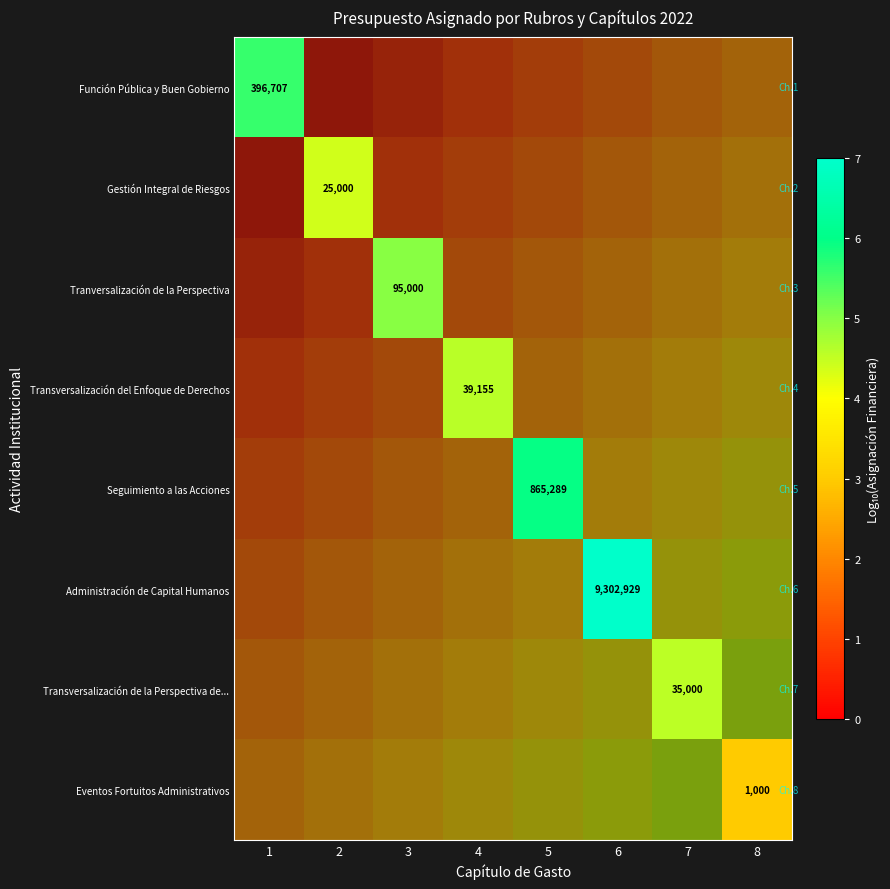

At how many categories does at least one series exceed 6?

1